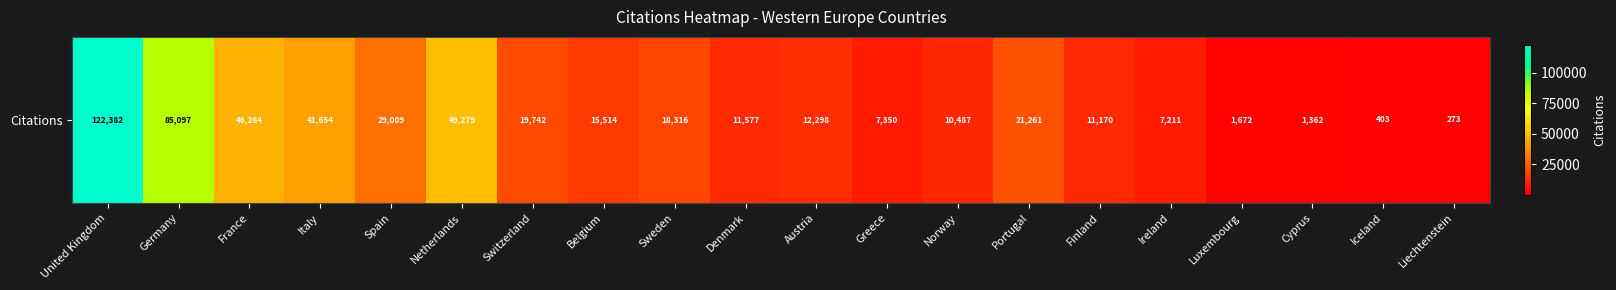

Reading left to right, what are all the values shown in this chart?

122382	85097	46284	41654	29009	49279	19742	15514	18316	11577	12298	7350	10487	21261	11170	7211	1672	1362	403	273